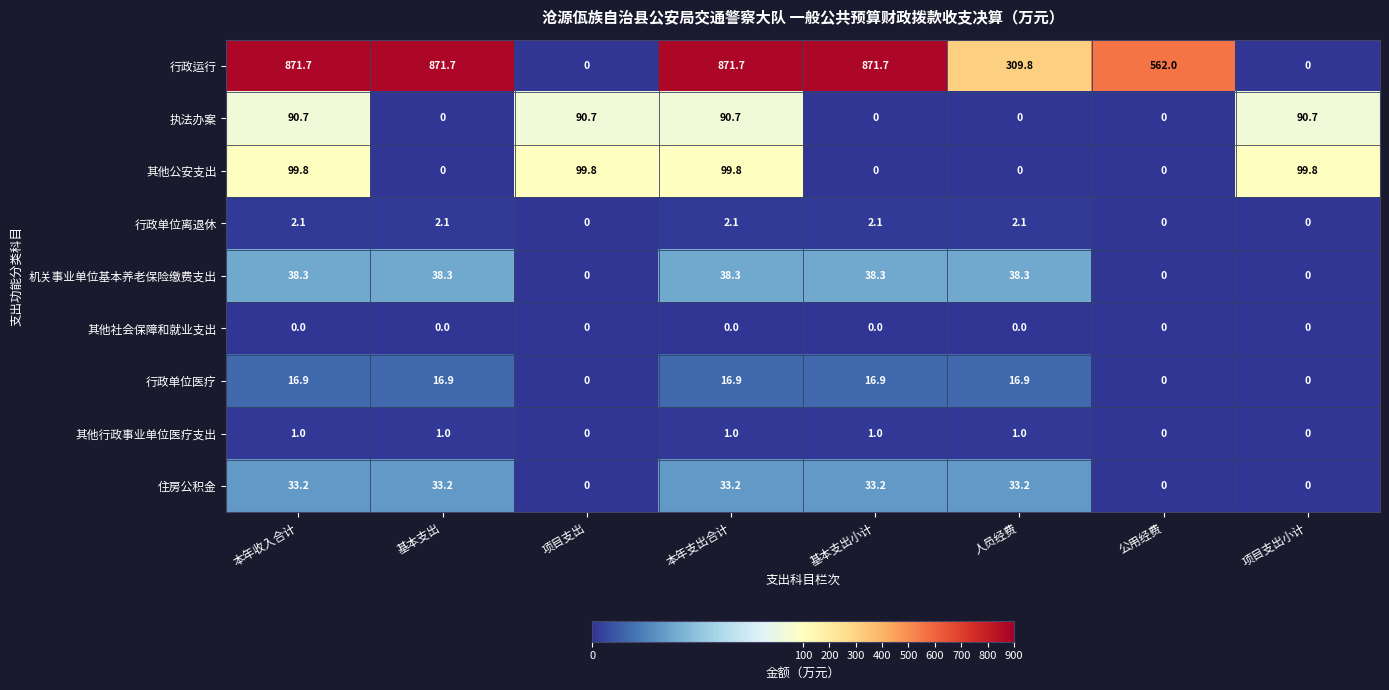

What is the total value across all series at 项目支出小计?

190.5